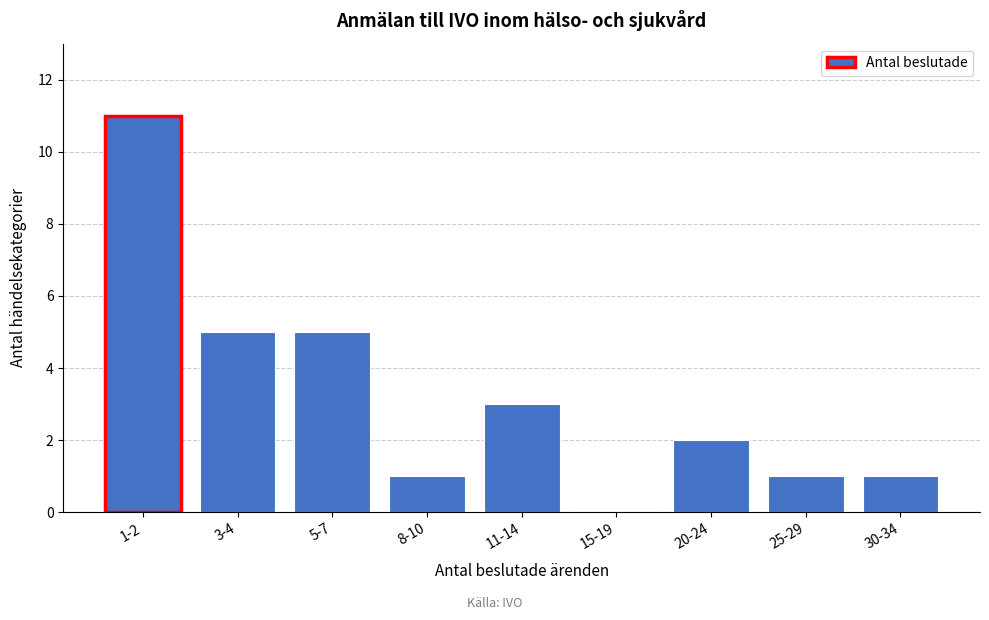

Reading left to right, list all the values displayed in this chart.

1-2=11	3-4=5	5-7=5	8-10=1	11-14=3	15-19=0	20-24=2	25-29=1	30-34=1